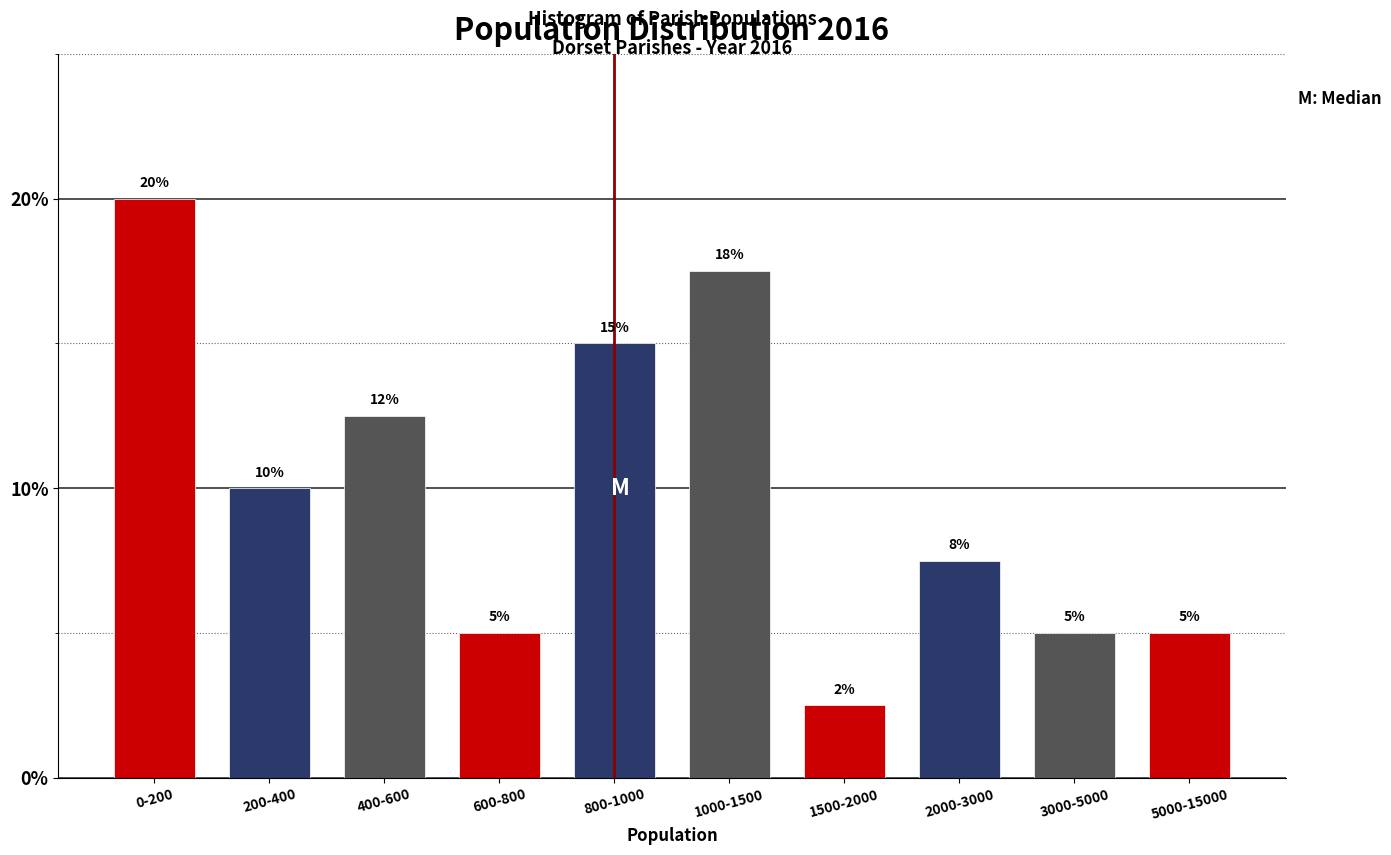

How many values are between 5 and 15?

7